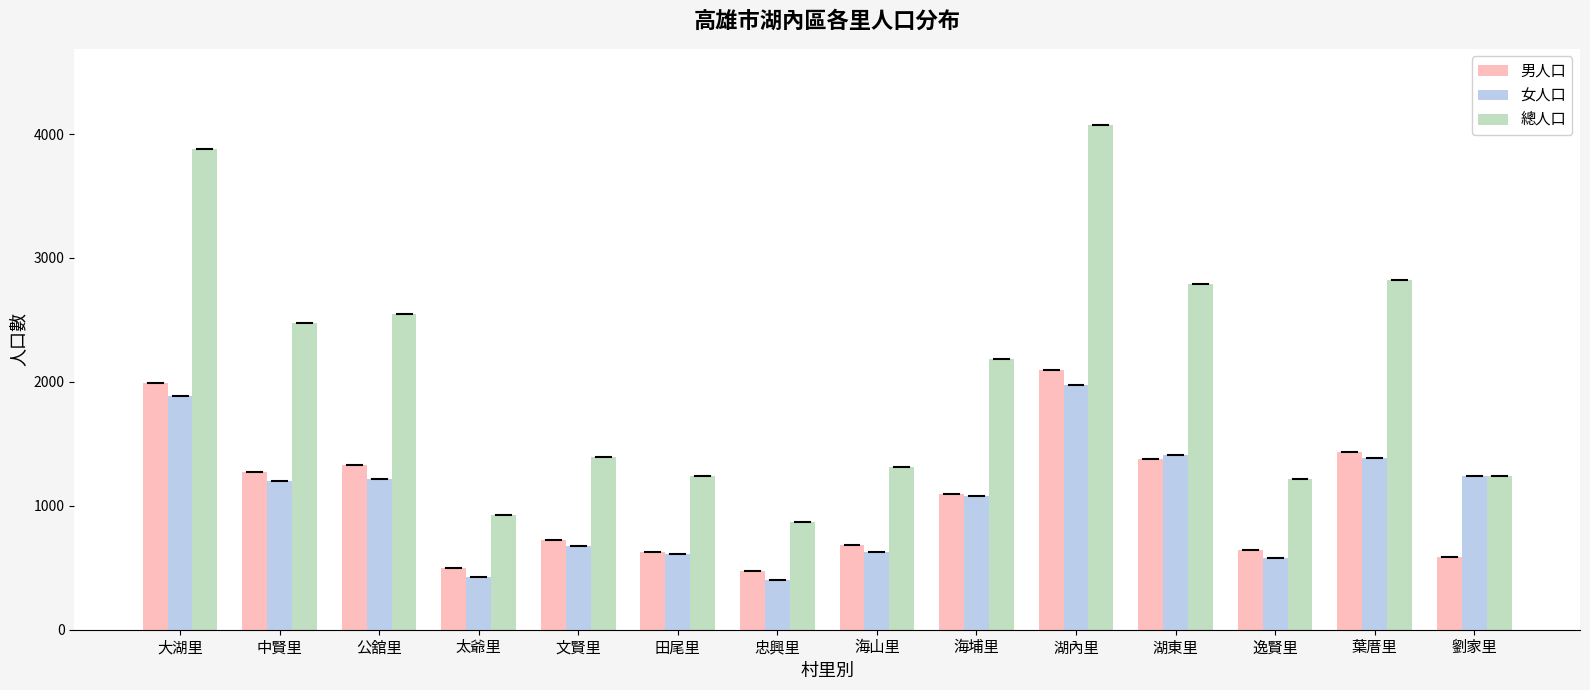

What is the average value of the 總人口 series?

2070